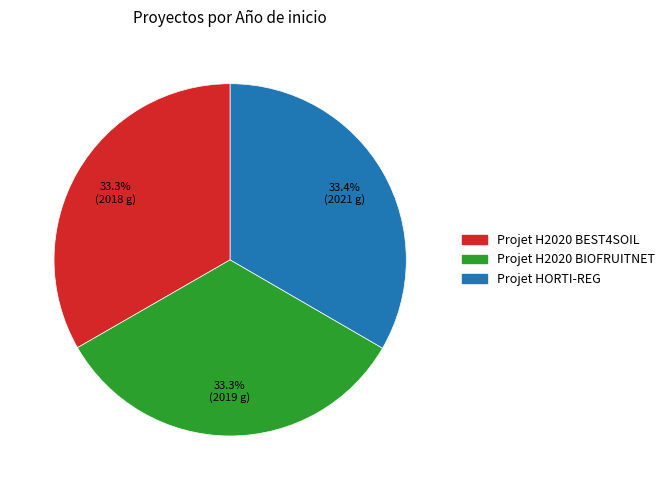

Does any single category account for the majority?

No